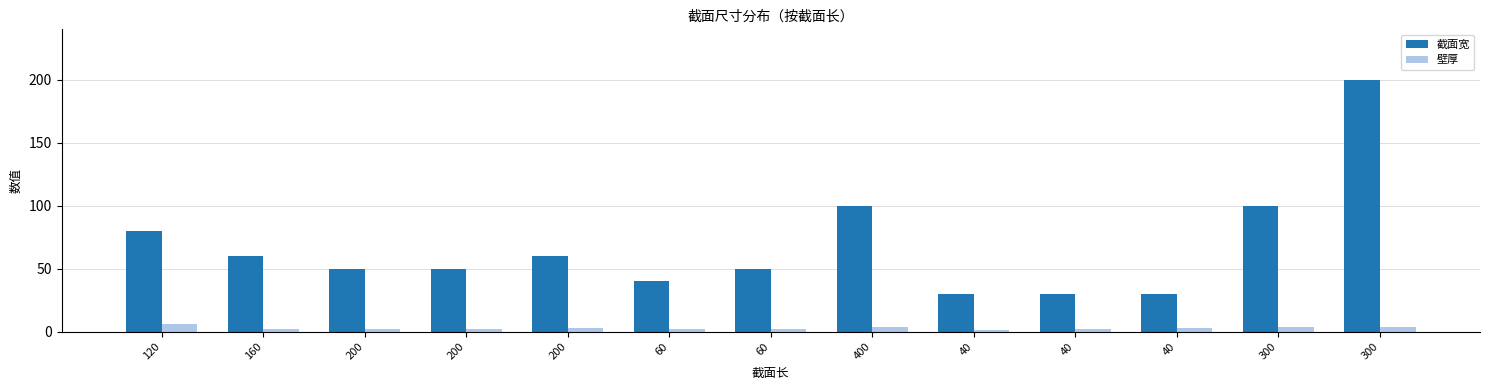

What are all the series names shown in the legend?

截面宽, 壁厚